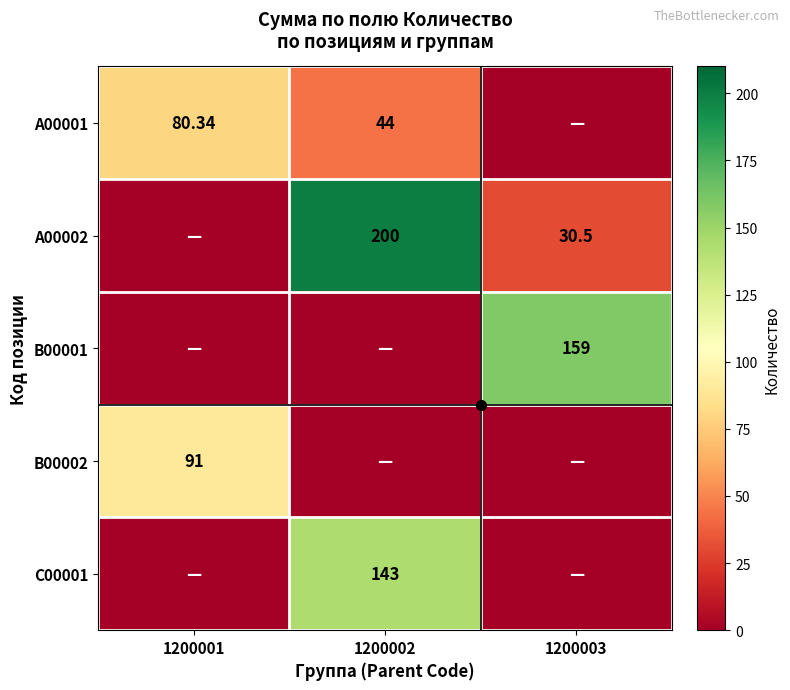

At 1200001, list the series in order from smallest to largest.

A00002, B00001, C00001, A00001, B00002